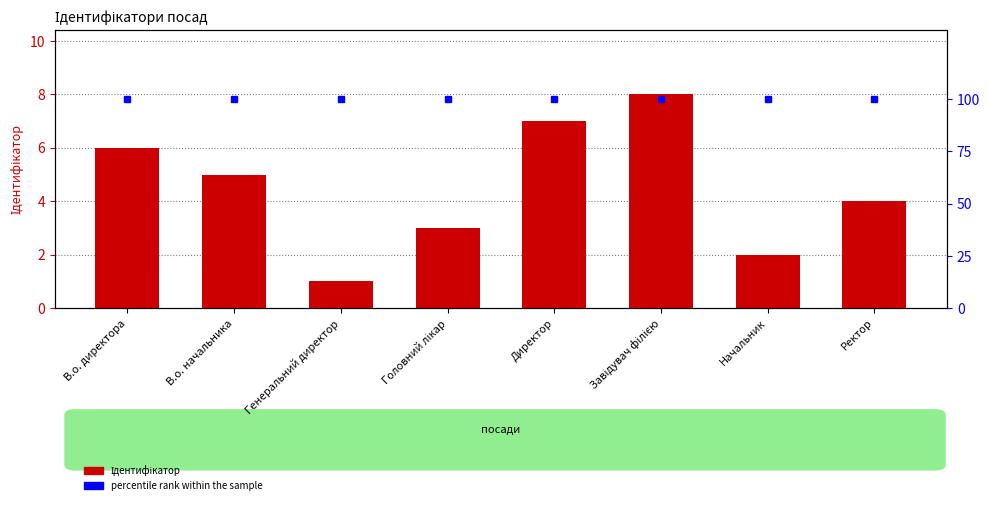

What is the label of the 8th bar from the left?

Ректор